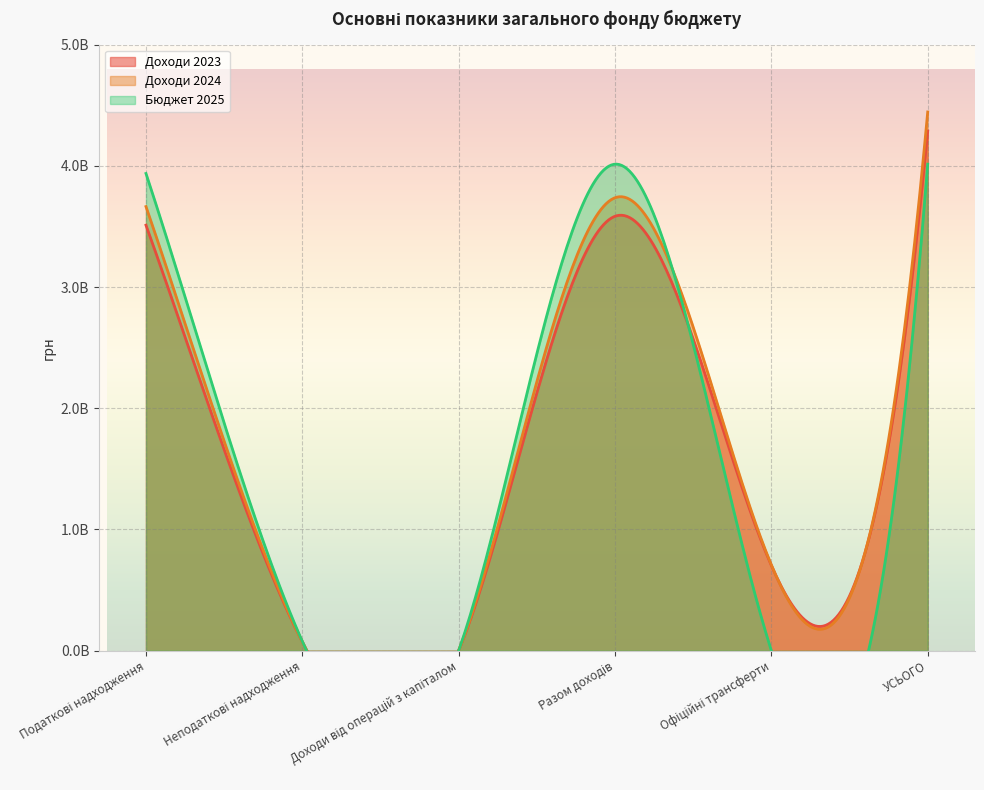

What is the label of the 6th point from the right?

Податкові надходження